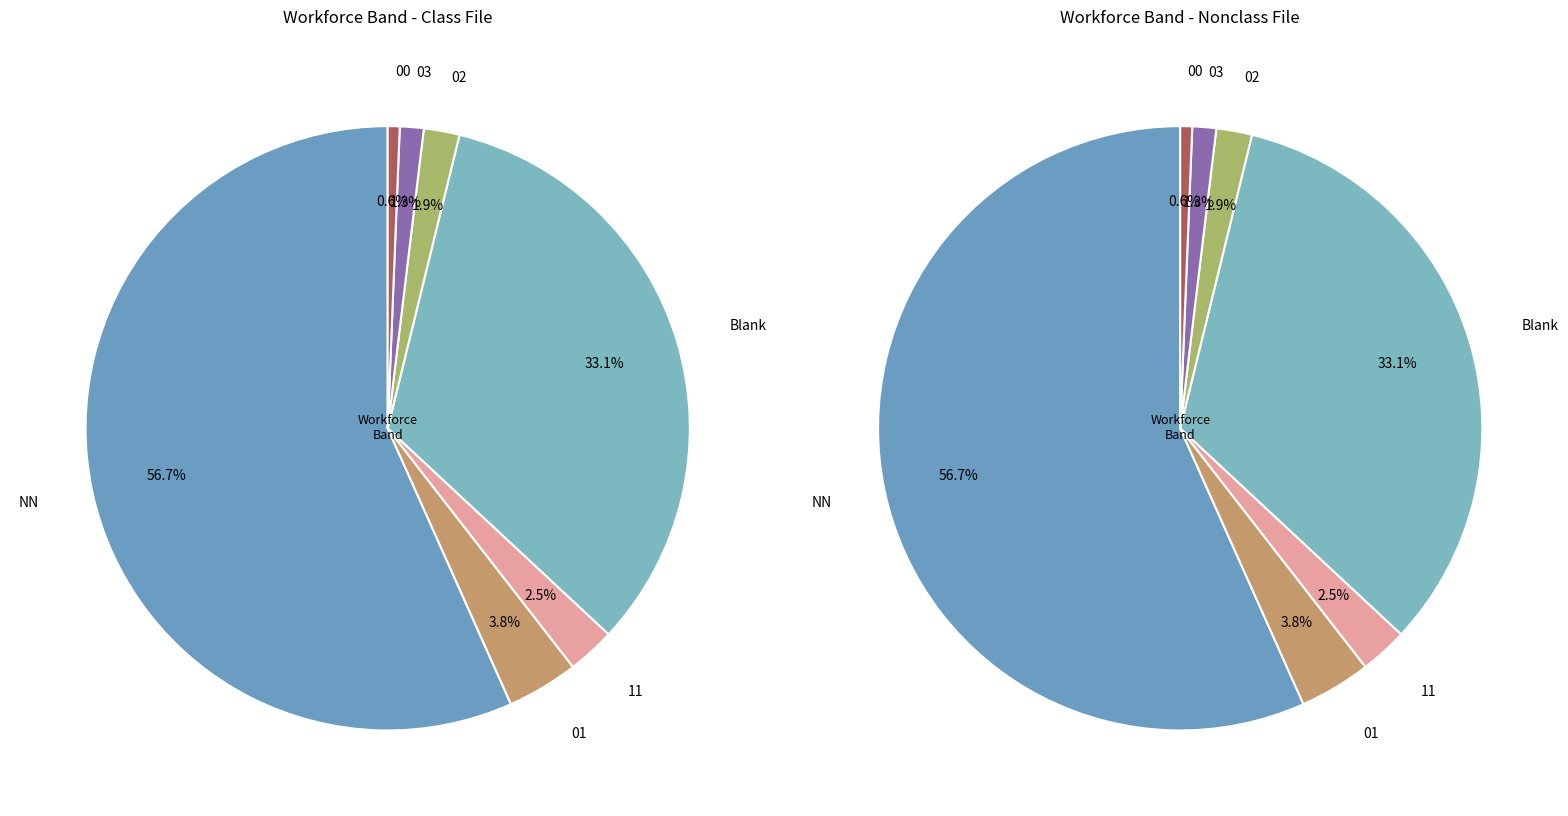

Does NN represent more than half of the total?

Yes